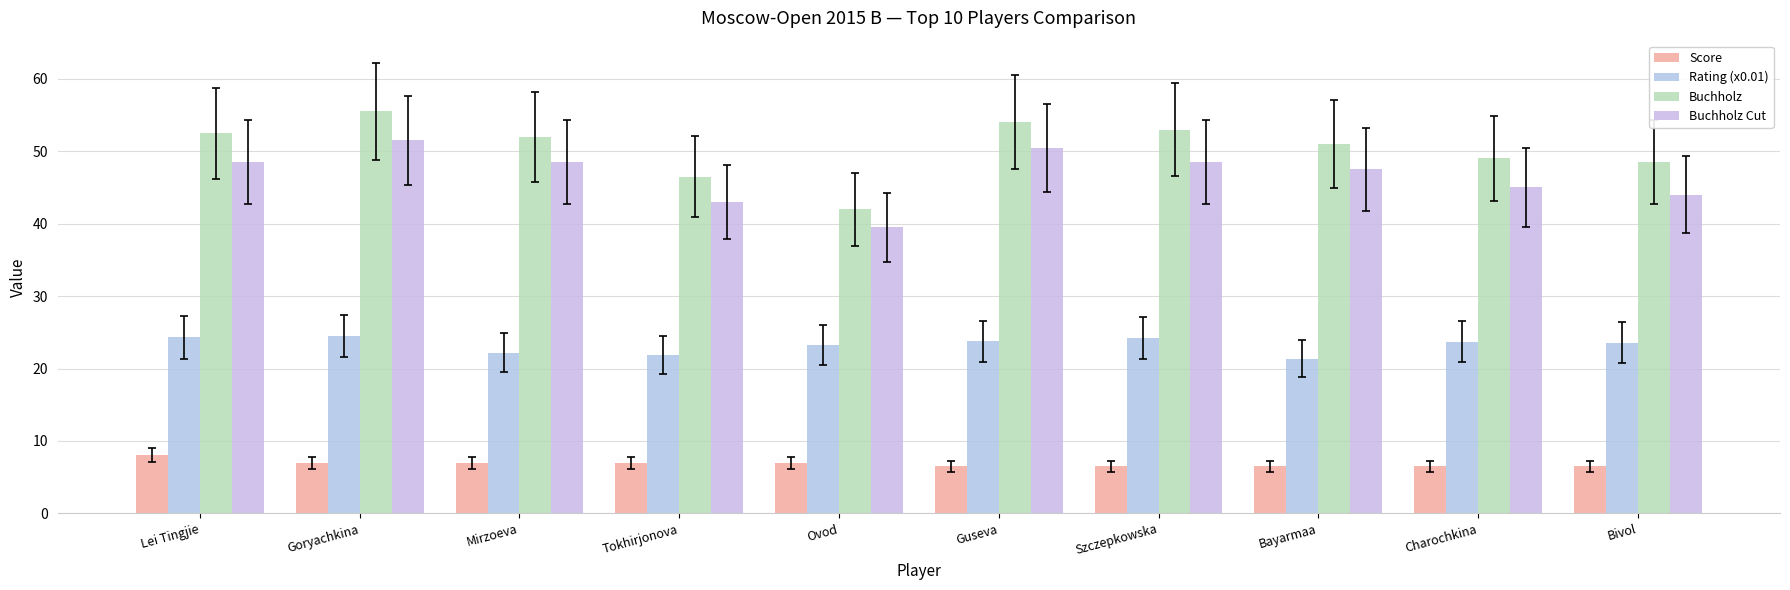

Is it true that Score equals 9.5 at Bayarmaa?

False